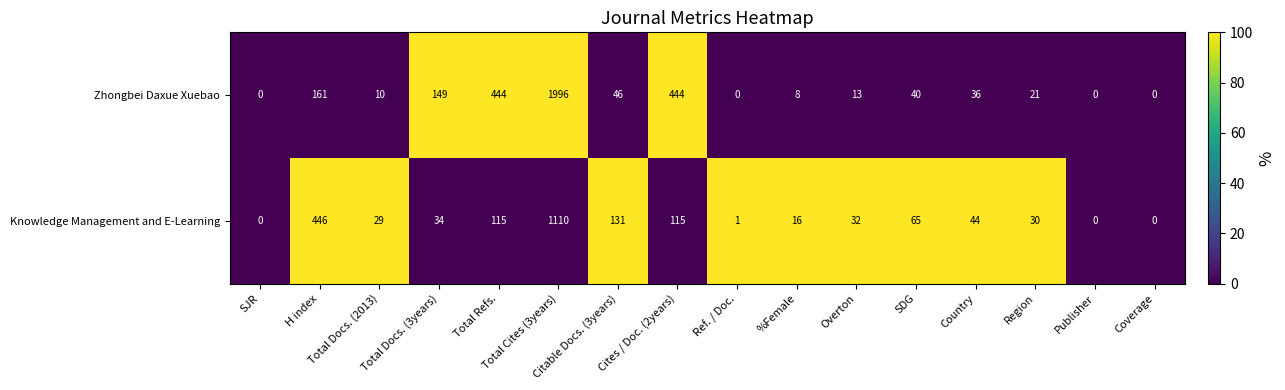

What is the maximum value for Knowledge Management and E-Learning?

1110